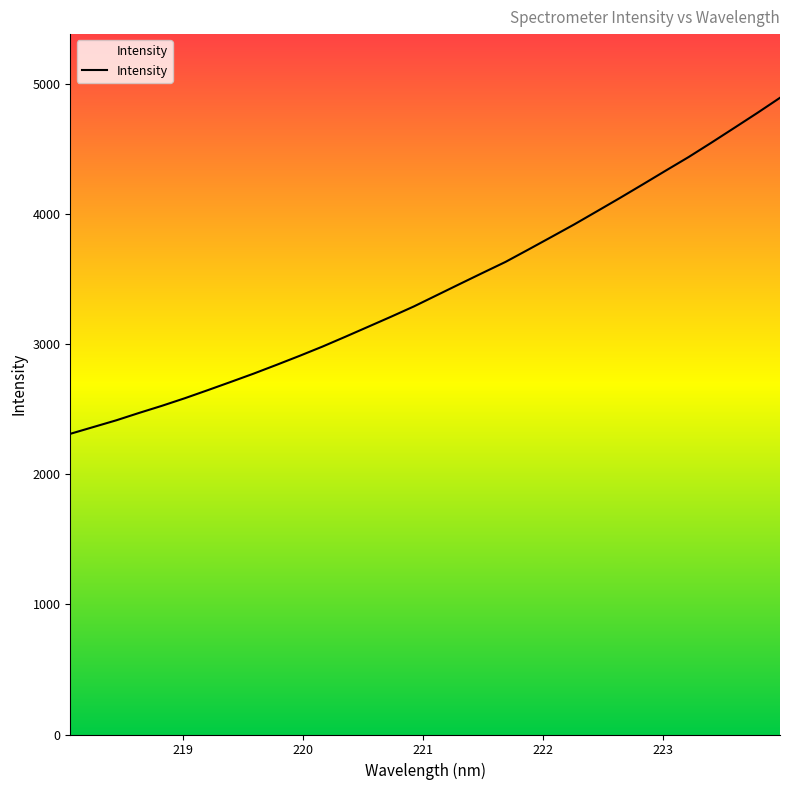

What is the minimum value shown in the chart?

2312.2